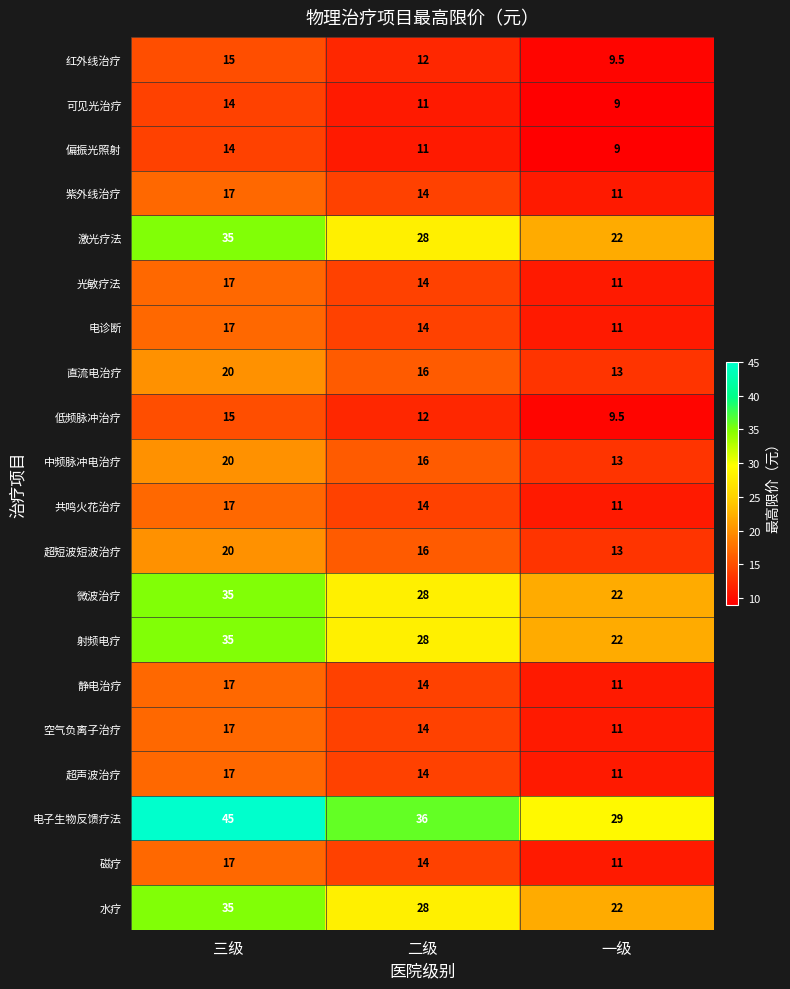

Is it true that 直流电治疗 equals 9.0 at 三级?

False